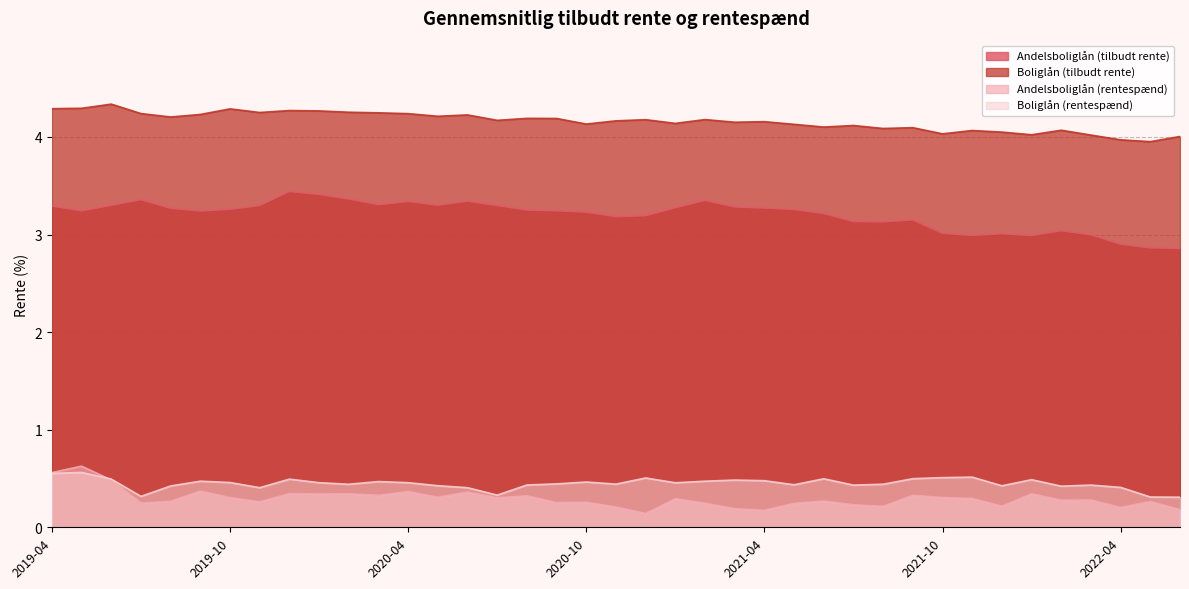

What is the label of the 18th point from the right?

2021-01